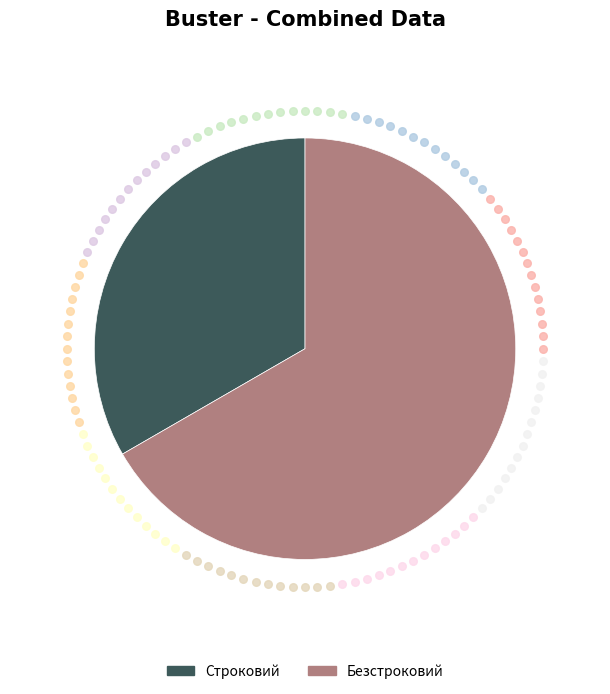

Is the sum of Безстроковий and Строковий greater than half?

Yes